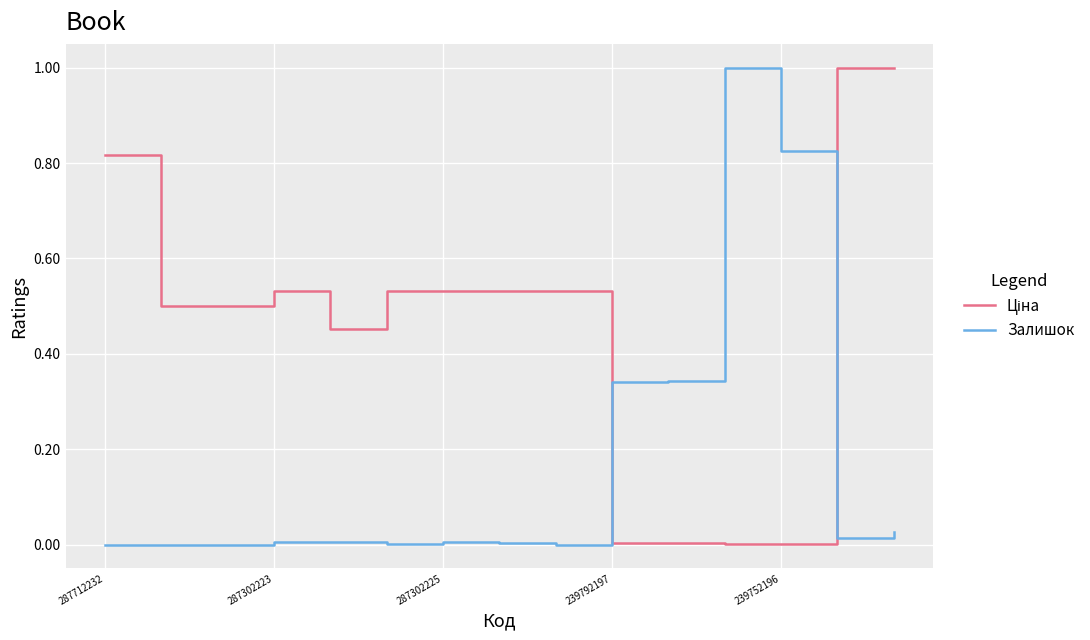

What is the maximum value shown in the chart?

1.0